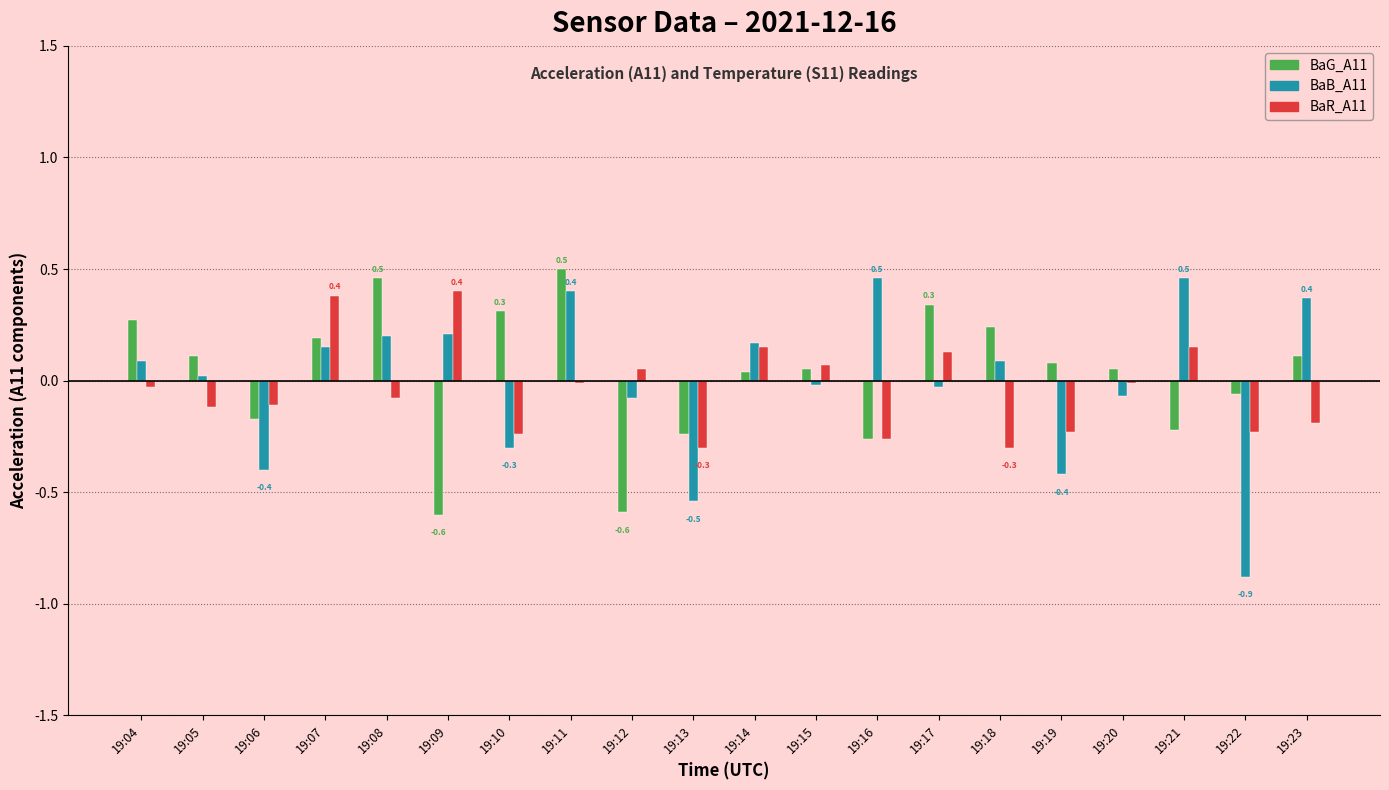

True or false: BaG_A11 has a value of 0.3 at 19:17.

True